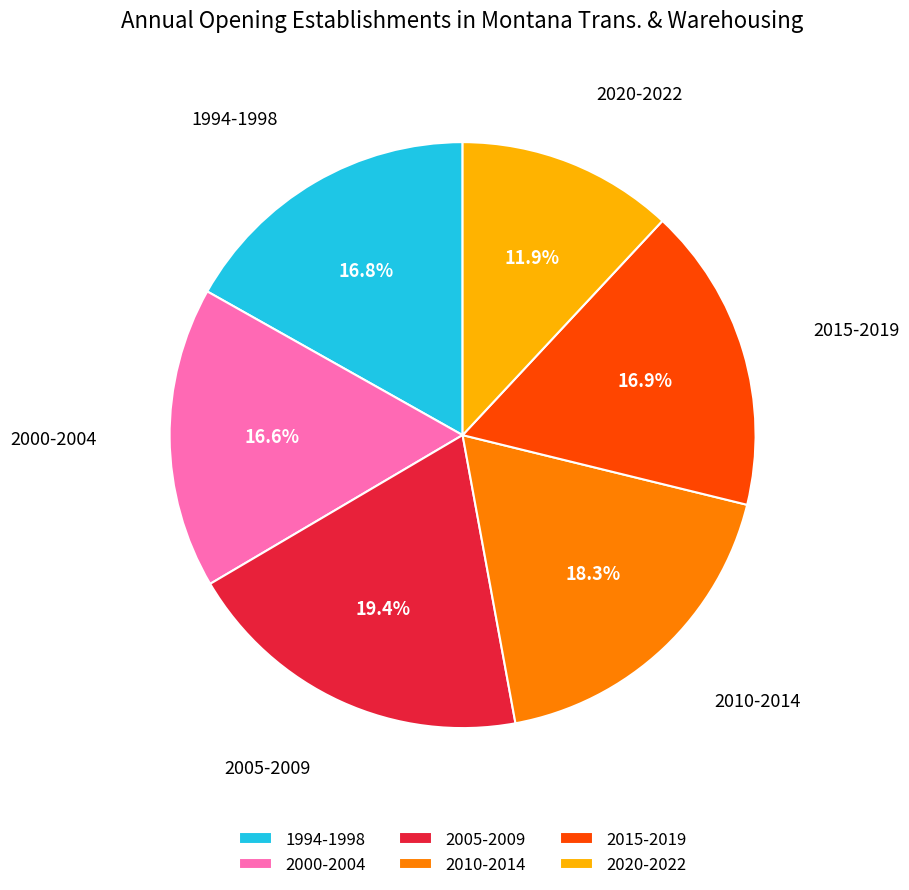

Does 2010-2014 represent more than half of the total?

No